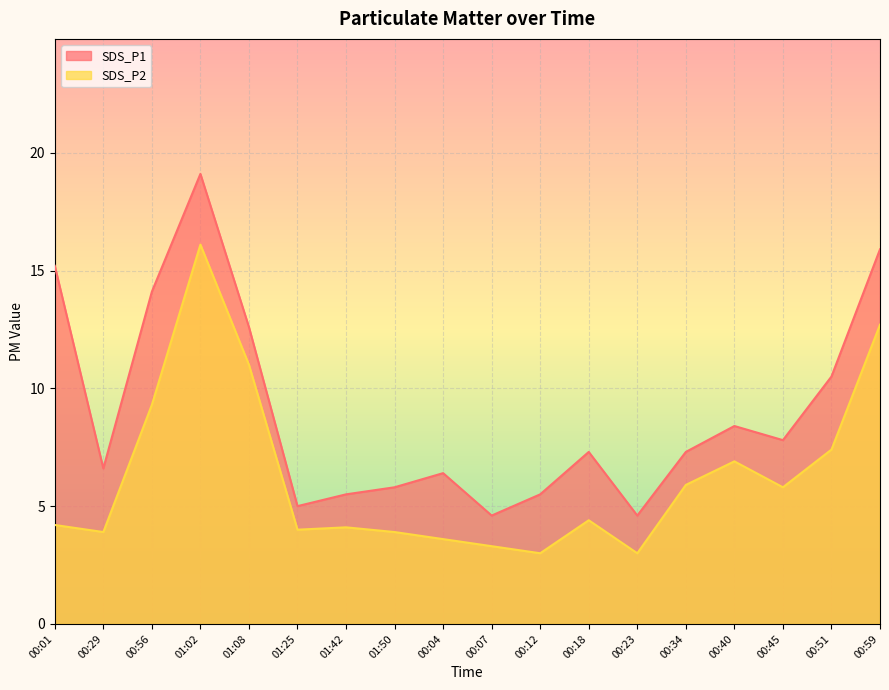

What is the sum of the SDS_P2 values at 01:50 and 00:40?

10.8